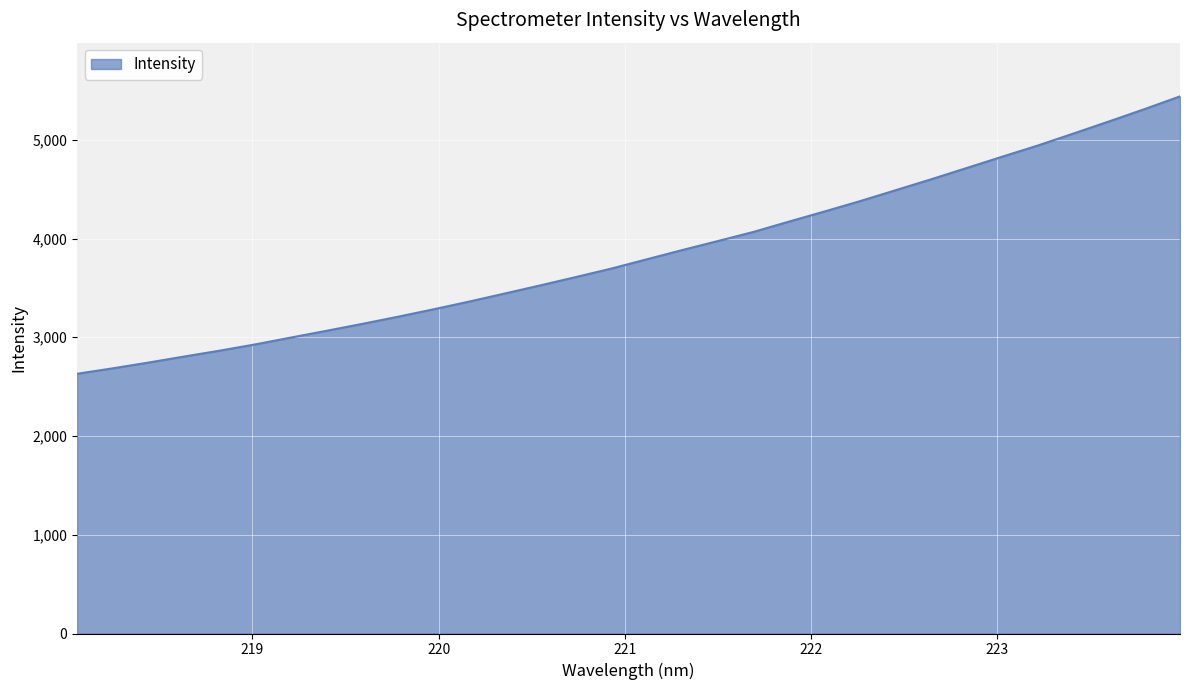

What is the sum of all values?

123090.3